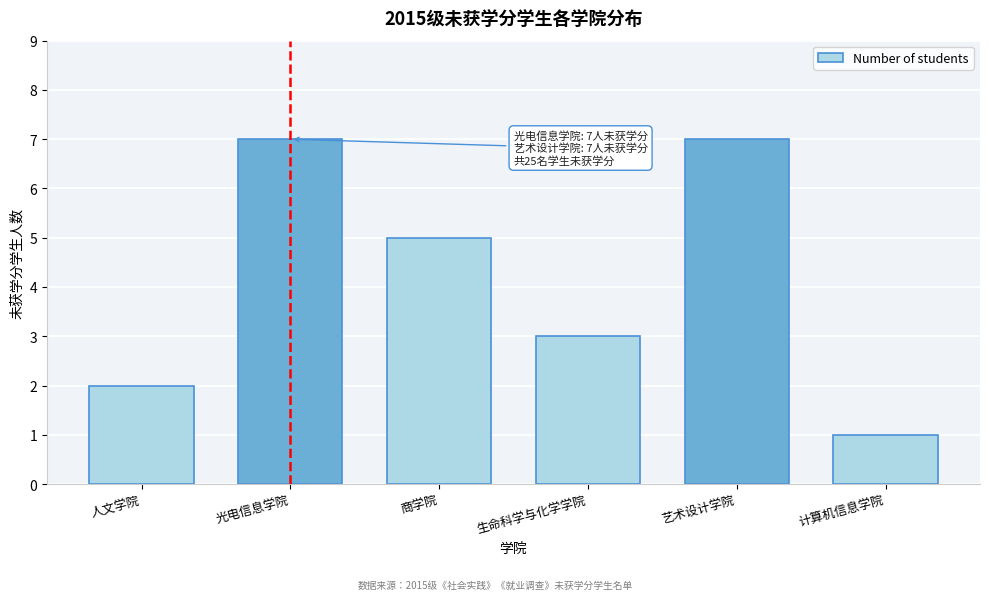

Reading left to right, transcribe all the data shown in this chart.

2	7	5	3	7	1